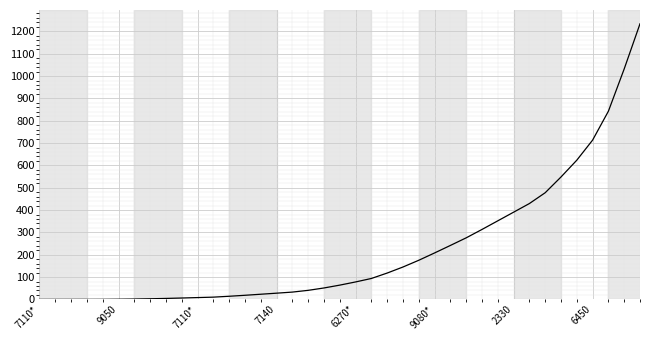

What is the difference between the maximum and minimum values?

1233.9